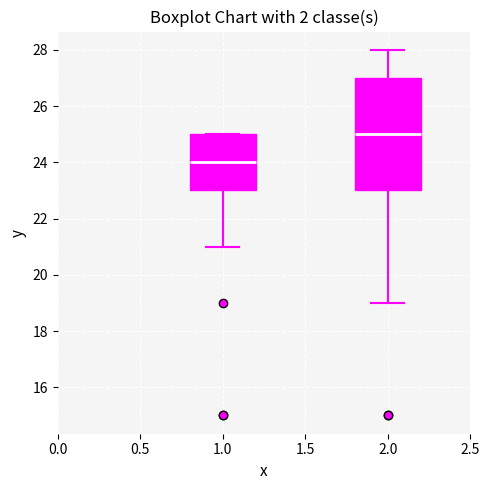

Which box has the lowest median line?

1.0